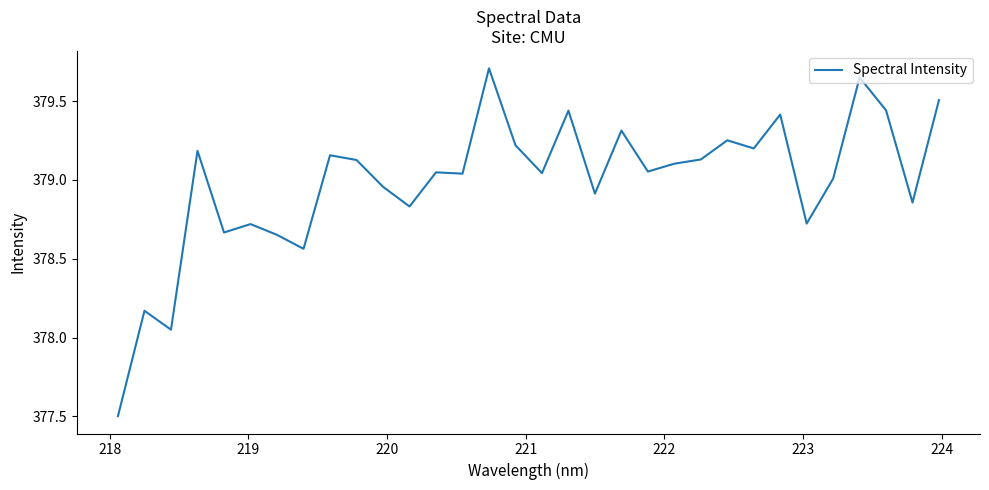

What is the greatest value displayed?

379.7